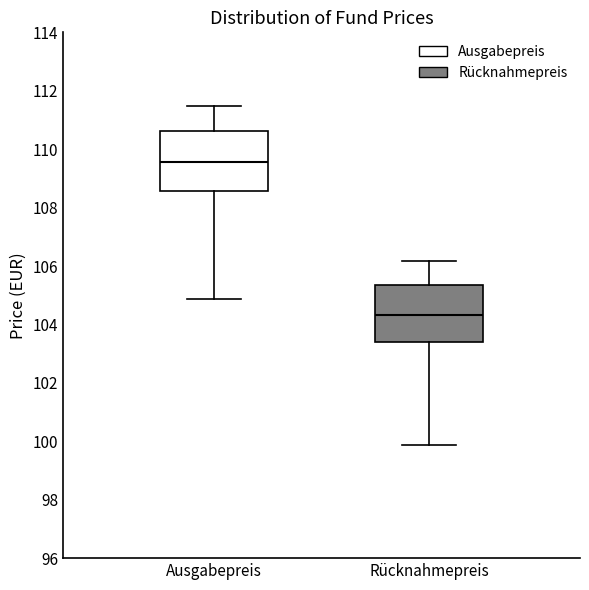

Reading left to right, transcribe this box plot: for each box, give where its median line is, the range the box spans, and where its two whiskers end, as read against the y-axis. The values are not printed on the chart, so give them approximately, as read against the axis.

Ausgabepreis: median 109.6, box 108.6 to 110.6, whiskers 104.8 to 111.4
Rücknahmepreis: median 104.4, box 103.4 to 105.4, whiskers 99.8 to 106.2